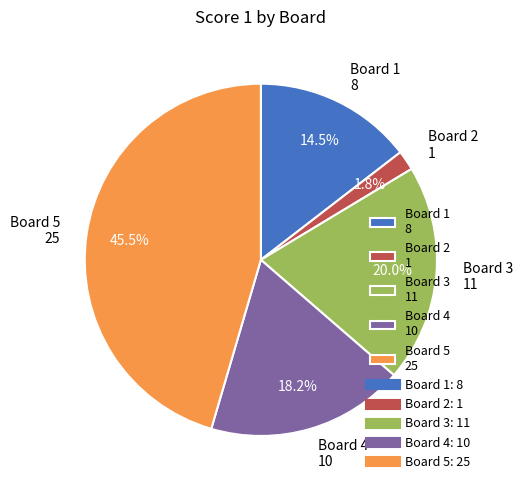

Which category has the biggest portion of the pie?

Board 5